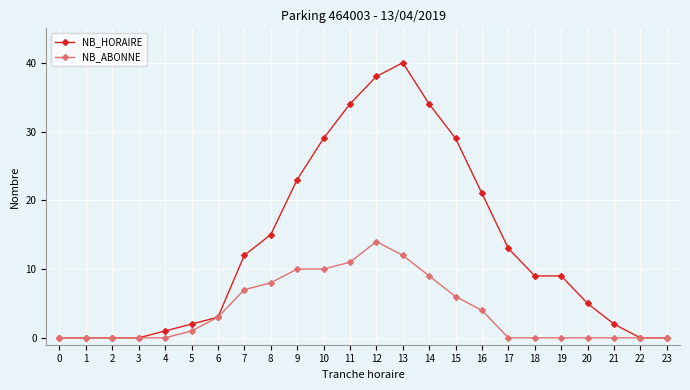

What is the sum of the NB_ABONNE values at 6 and 16?

7